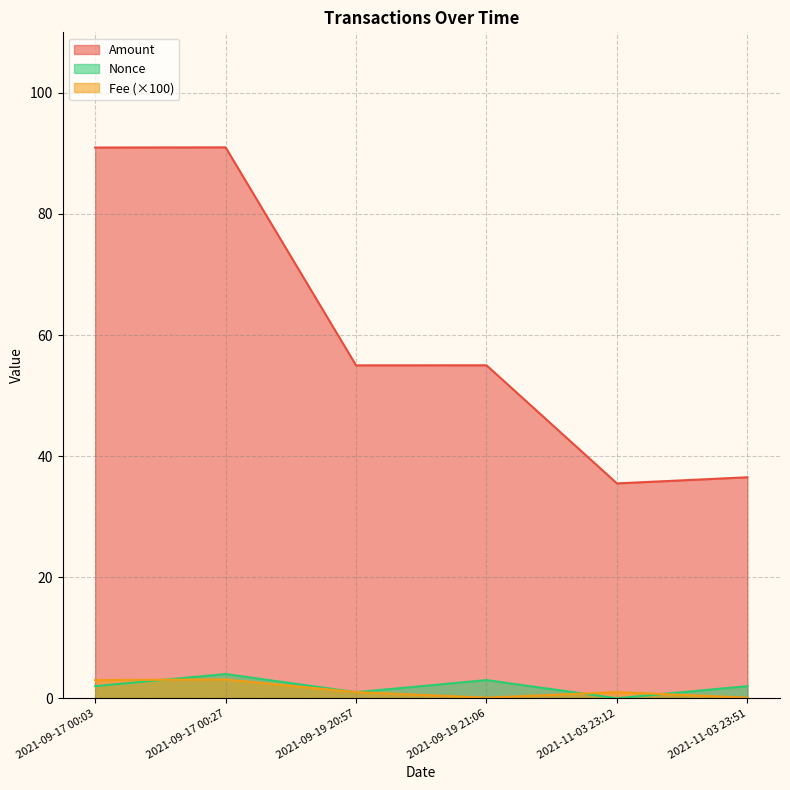

List the series in order of their peak value, lowest first.

Fee (×100), Nonce, Amount